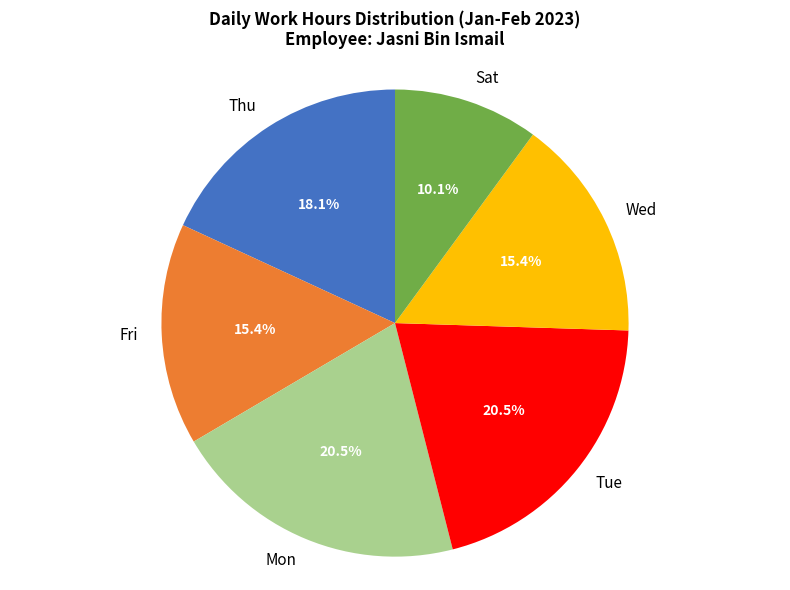

What is the total percentage of Fri and Mon?

35.9%